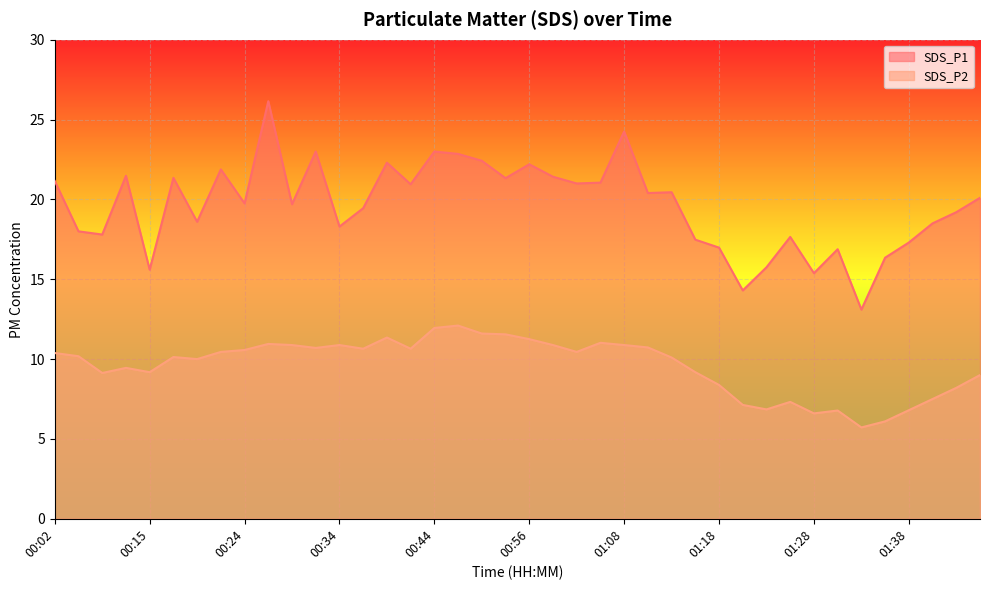

Rank the series at 00:19 from lowest to highest value.

SDS_P2, SDS_P1